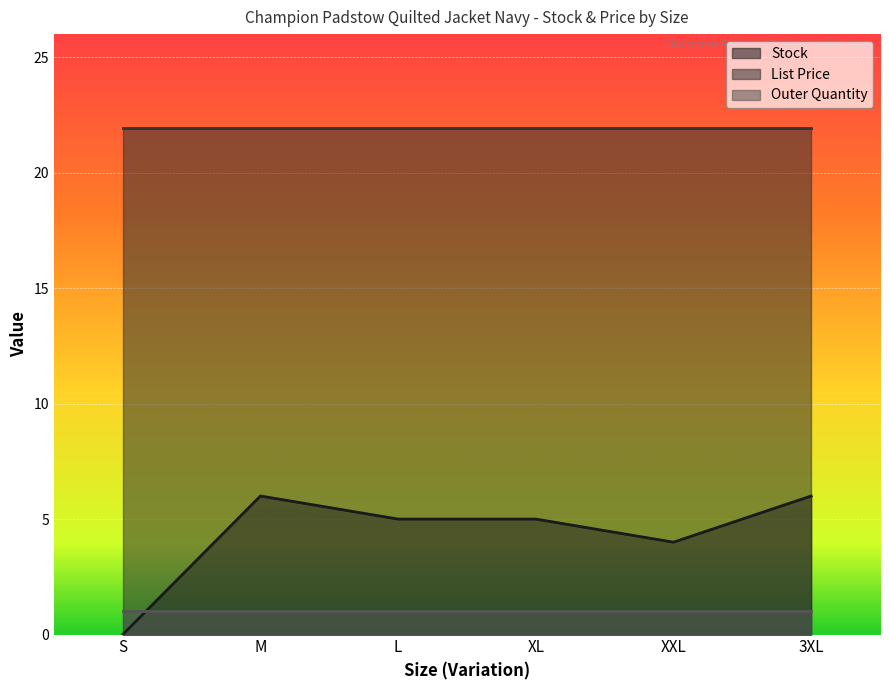

What is the value of the Outer Quantity point at the 6th from the left?

1.0